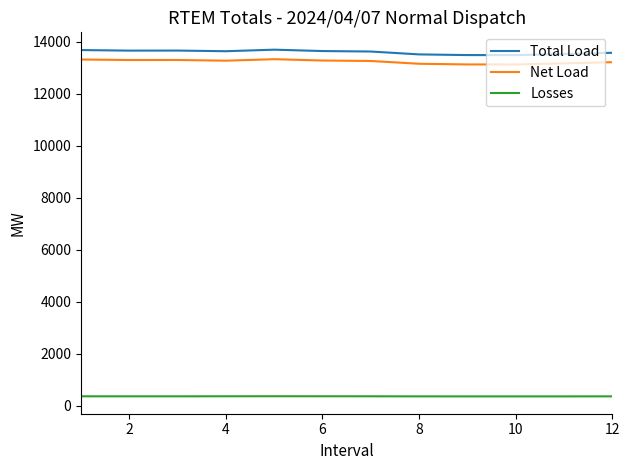

True or false: Total Load has more than 1 interior local peaks.

True